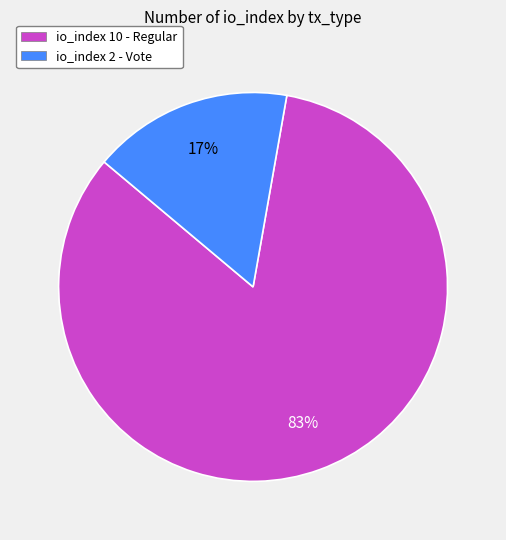

Is there any slice that represents more than half of the pie?

Yes